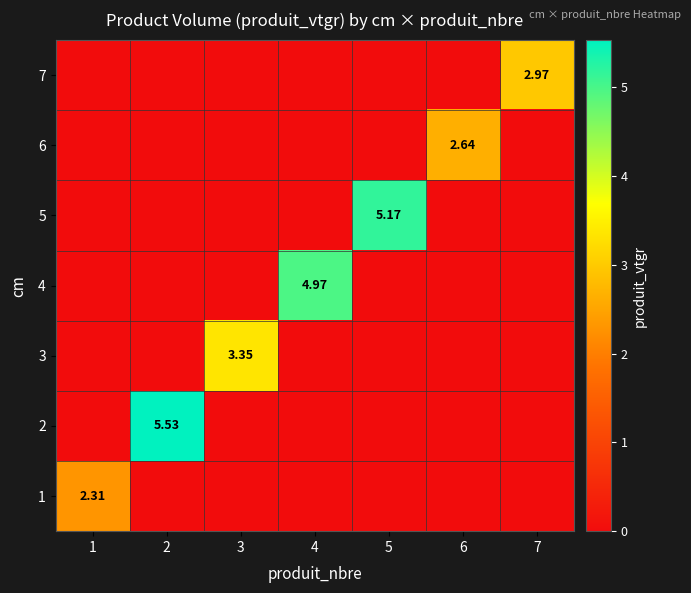

What is the total value across all series at 4?

5.0